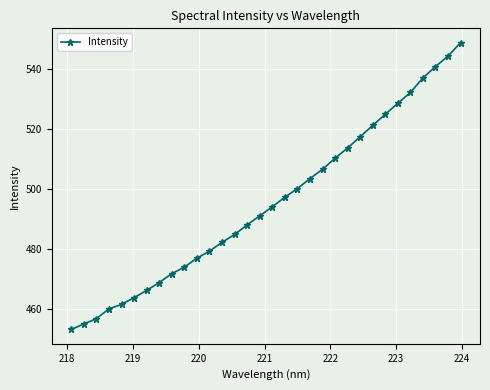

Reading left to right, transcribe all the data shown in this chart.

453.0	454.9	456.7	459.9	461.4	463.7	466.1	468.7	471.7	473.9	476.9	479.2	482.2	484.8	488.0	491.0	494.0	497.2	500.1	503.4	506.6	510.2	513.7	517.4	521.2	524.9	528.6	532.2	537.1	540.8	544.3	548.8